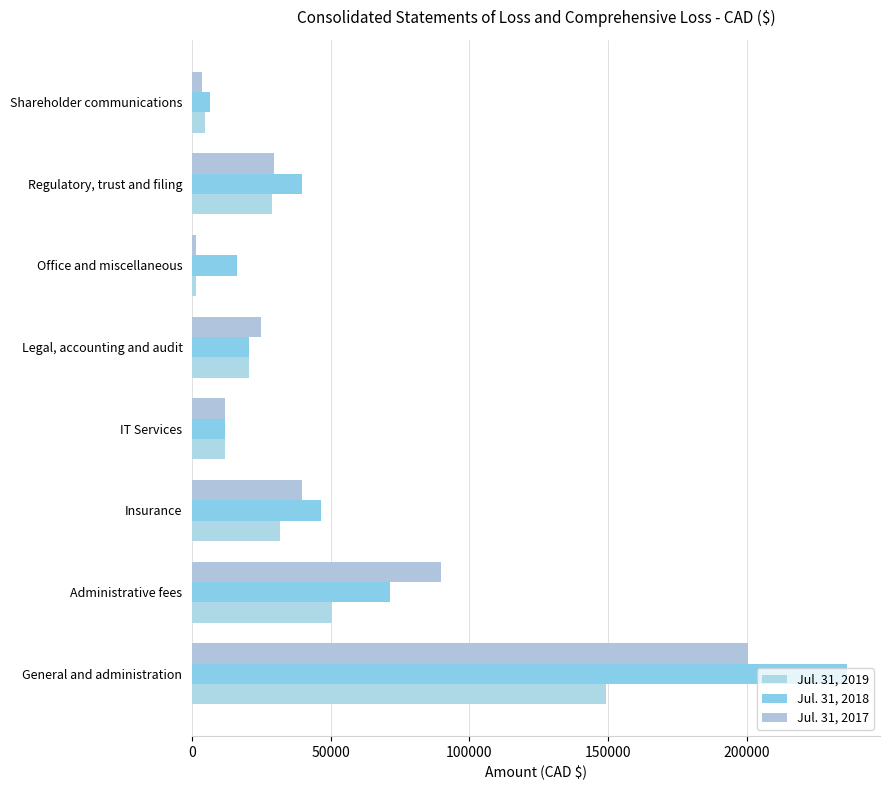

Count the number of data series in this chart.

3